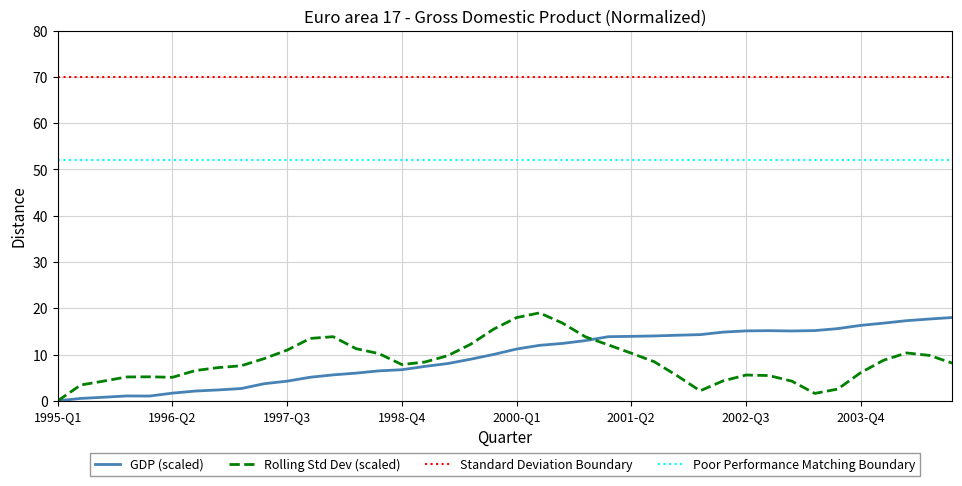

The chart shows a value of 2.1 at 1996-Q3. True or false?

True